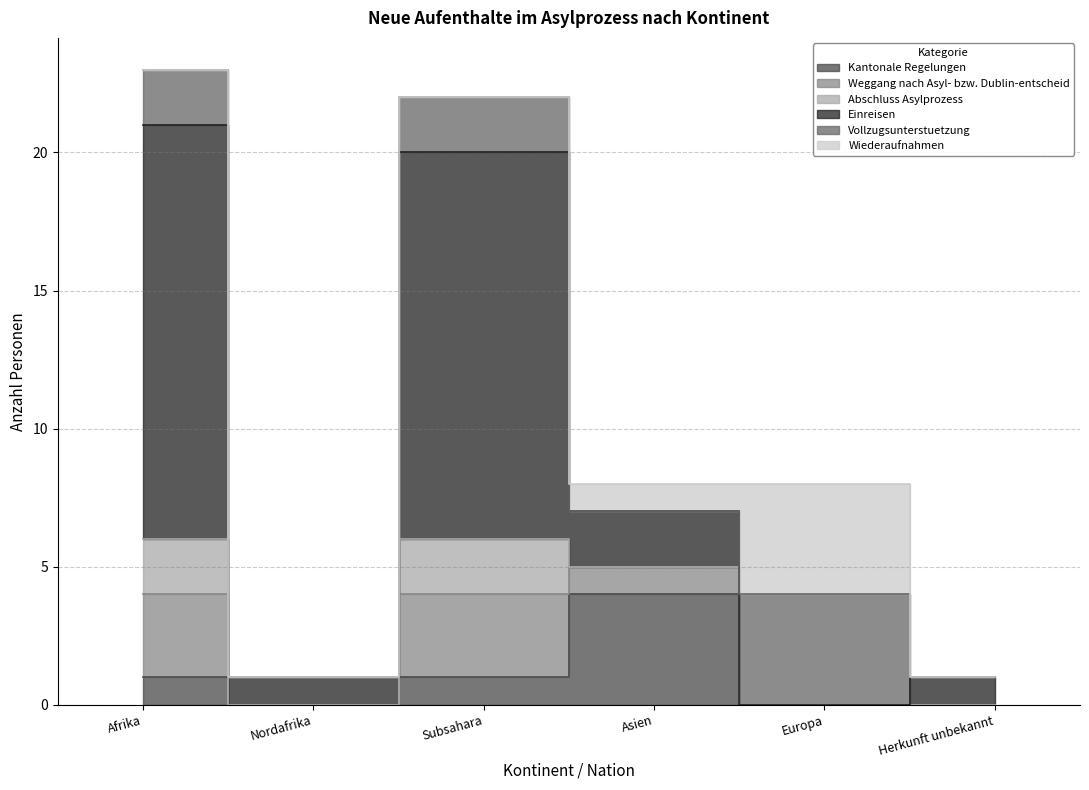

True or false: Kantonale Regelungen and Weggang nach Asyl- bzw. Dublin-entscheid cross at least once.

False